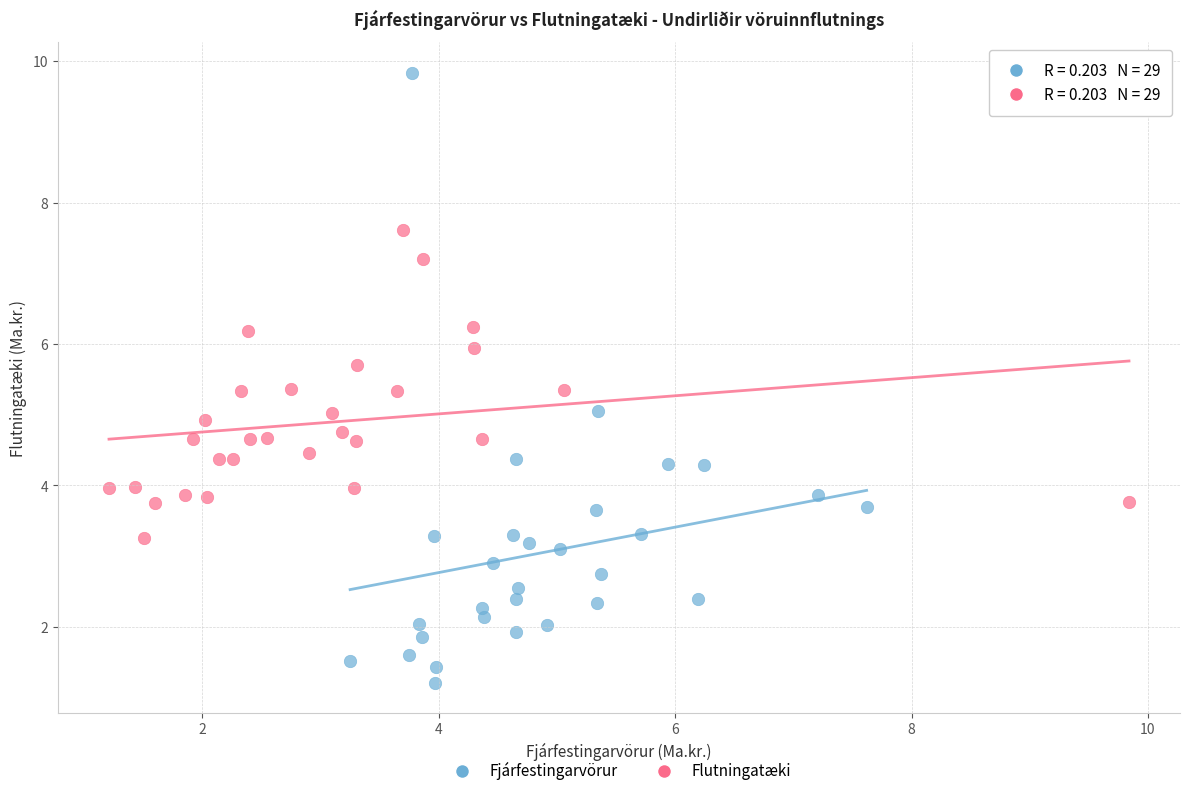

Which series has the largest Y range (max minus min)?

Fjárfestingarvörur